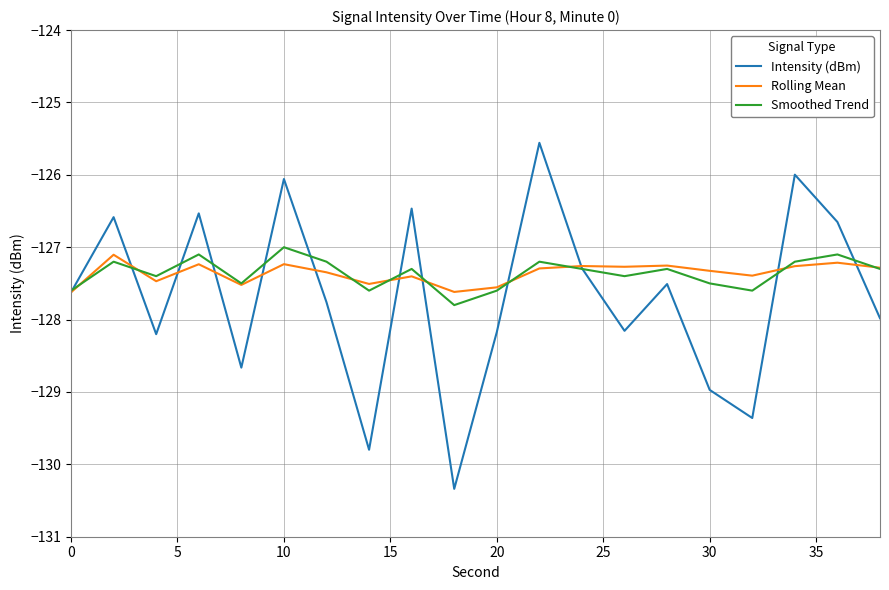

What is the greatest value displayed?

-125.6